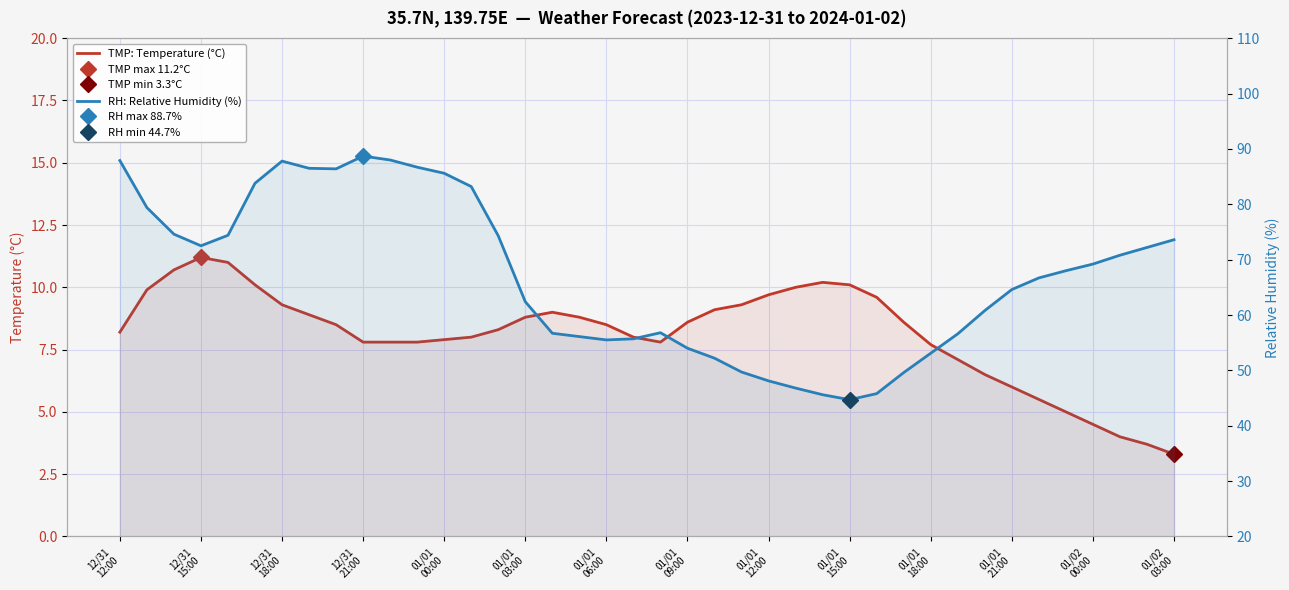

How many lines are shown in the chart?

2